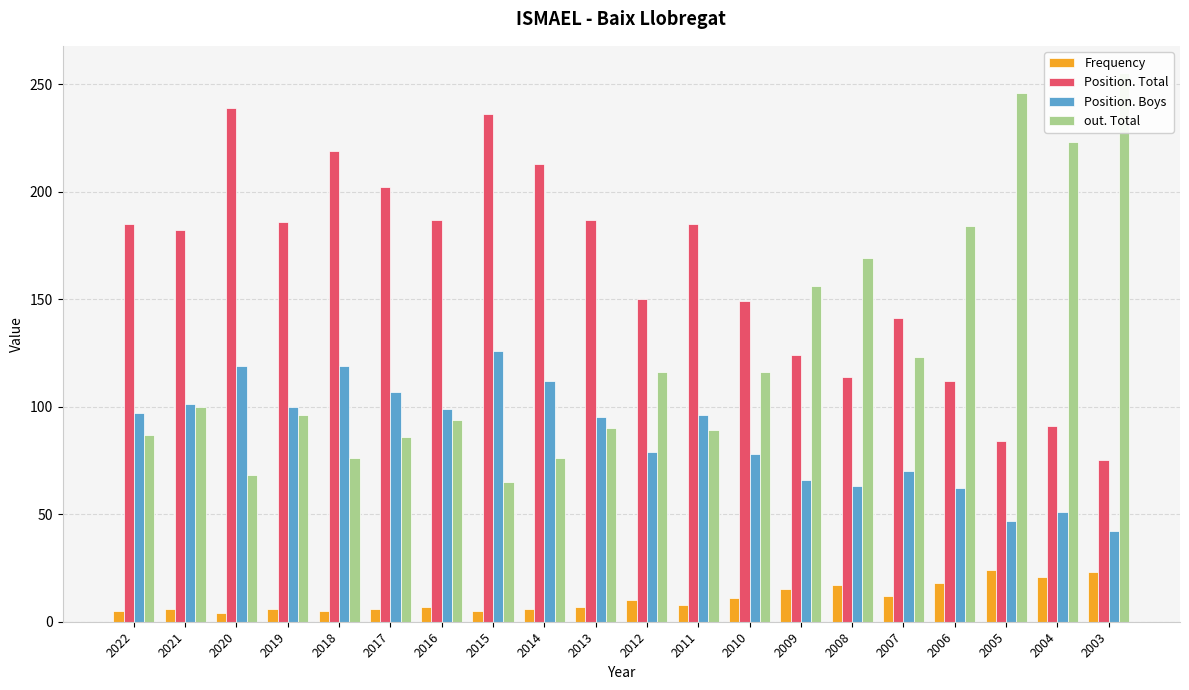

Reading right to left, list all the values displayed in this chart.

Frequency: 23	21	24	18	12	17	15	11	8	10	7	6	5	7	6	5	6	4	6	5
Position. Total: 75	91	84	112	141	114	124	149	185	150	187	213	236	187	202	219	186	239	182	185
Position. Boys: 42	51	47	62	70	63	66	78	96	79	95	112	126	99	107	119	100	119	101	97
out. Total: 255	223	246	184	123	169	156	116	89	116	90	76	65	94	86	76	96	68	100	87